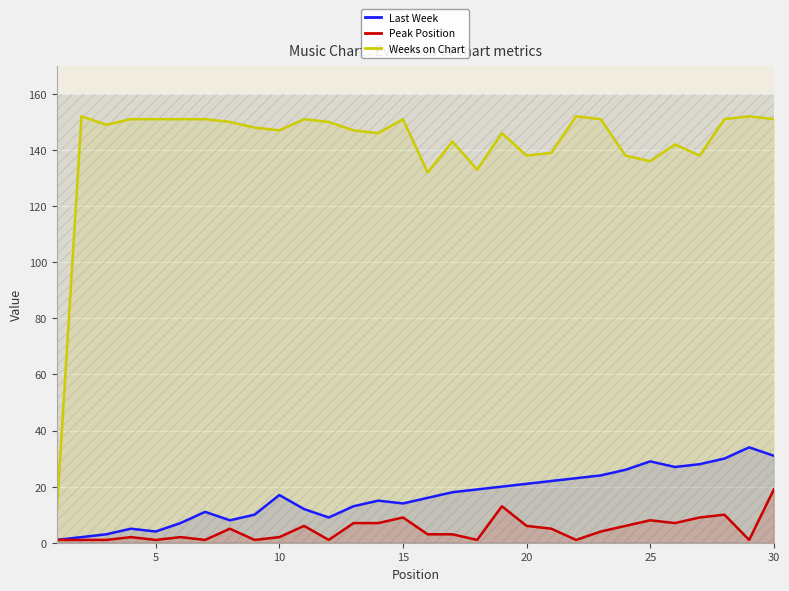

What value does the Weeks on Chart series have at 30, to the nearest 10?

150